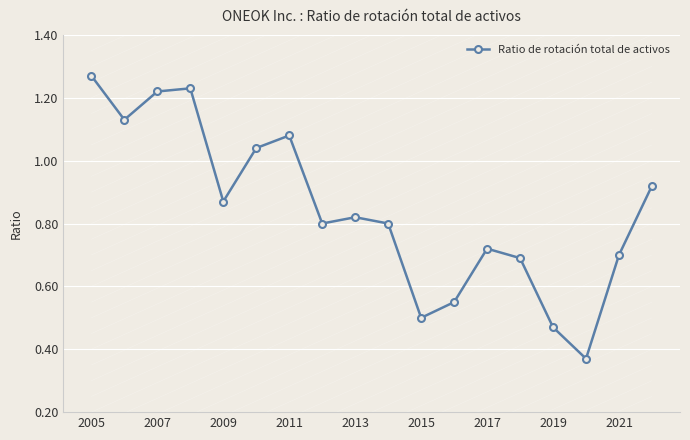

Count the number of categories in the chart.

18